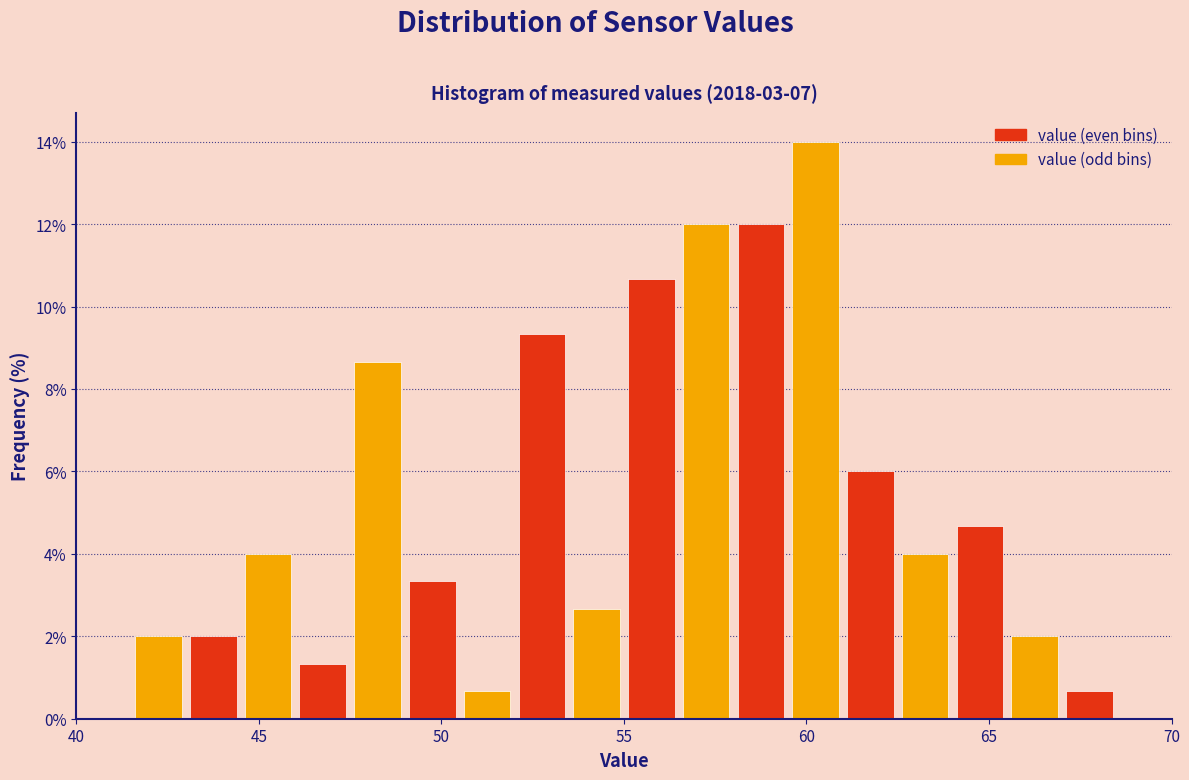

Read against the x-axis, roughly where is the centre of the tallest bar?

60.5